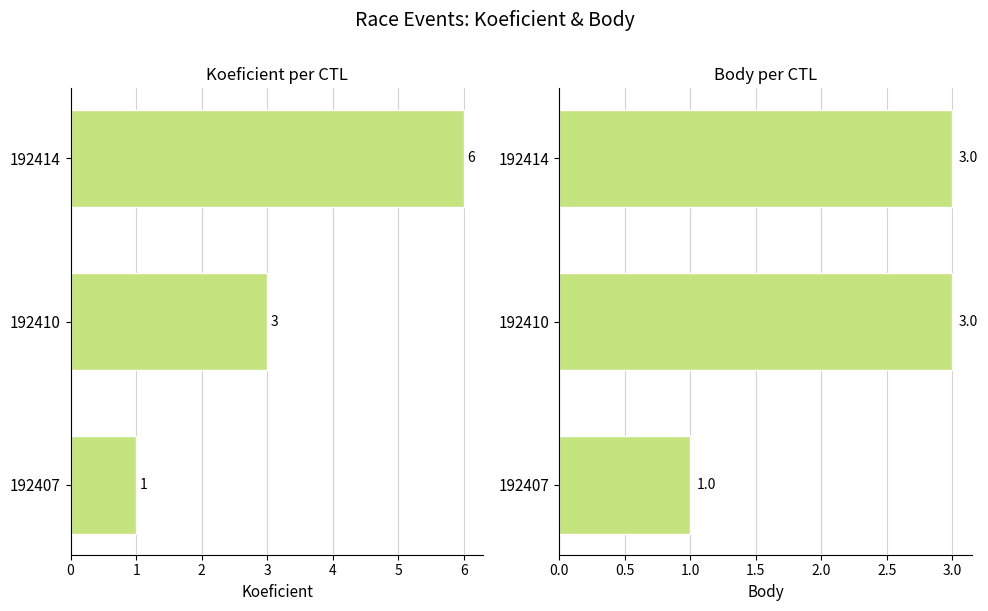

The Body series shows 1 at 192407. True or false?

True